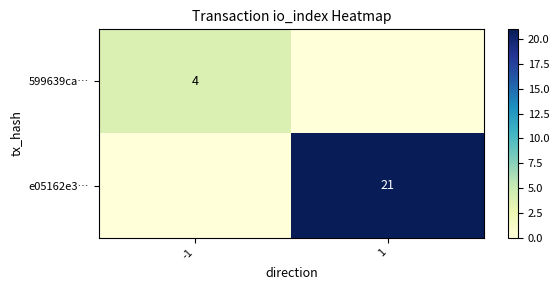

What is the difference between the 599639ca… values at -1 and 1?

4